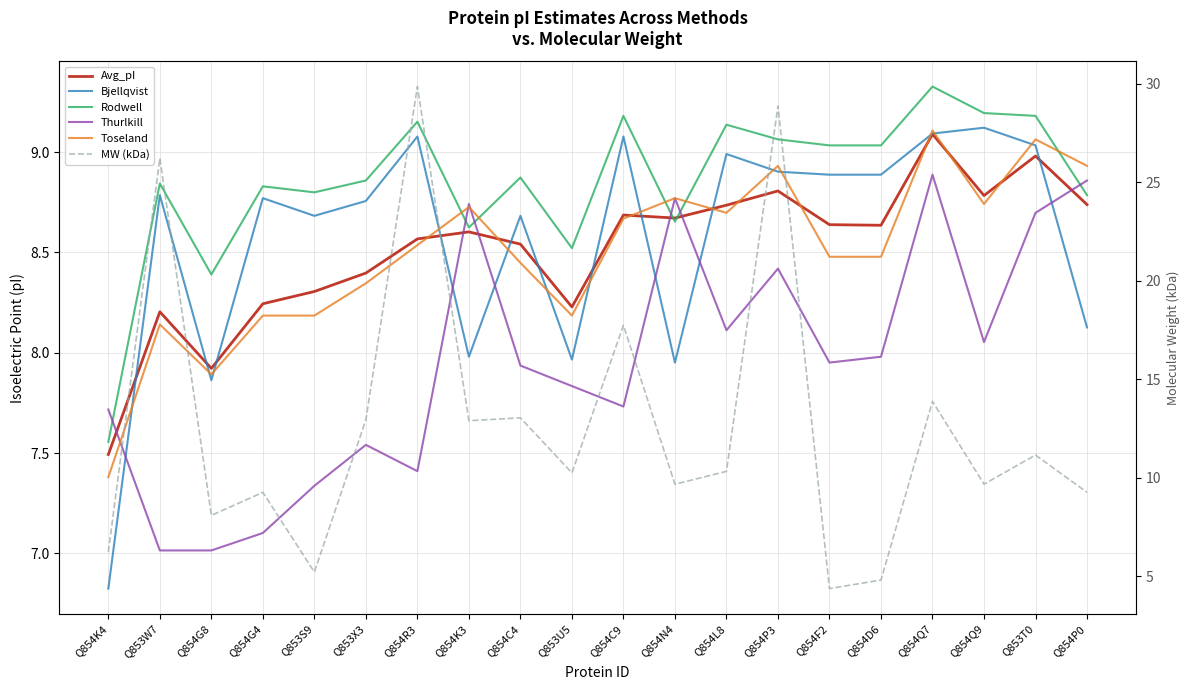

What is the value of the Toseland point at the 3rd from the left?

7.9